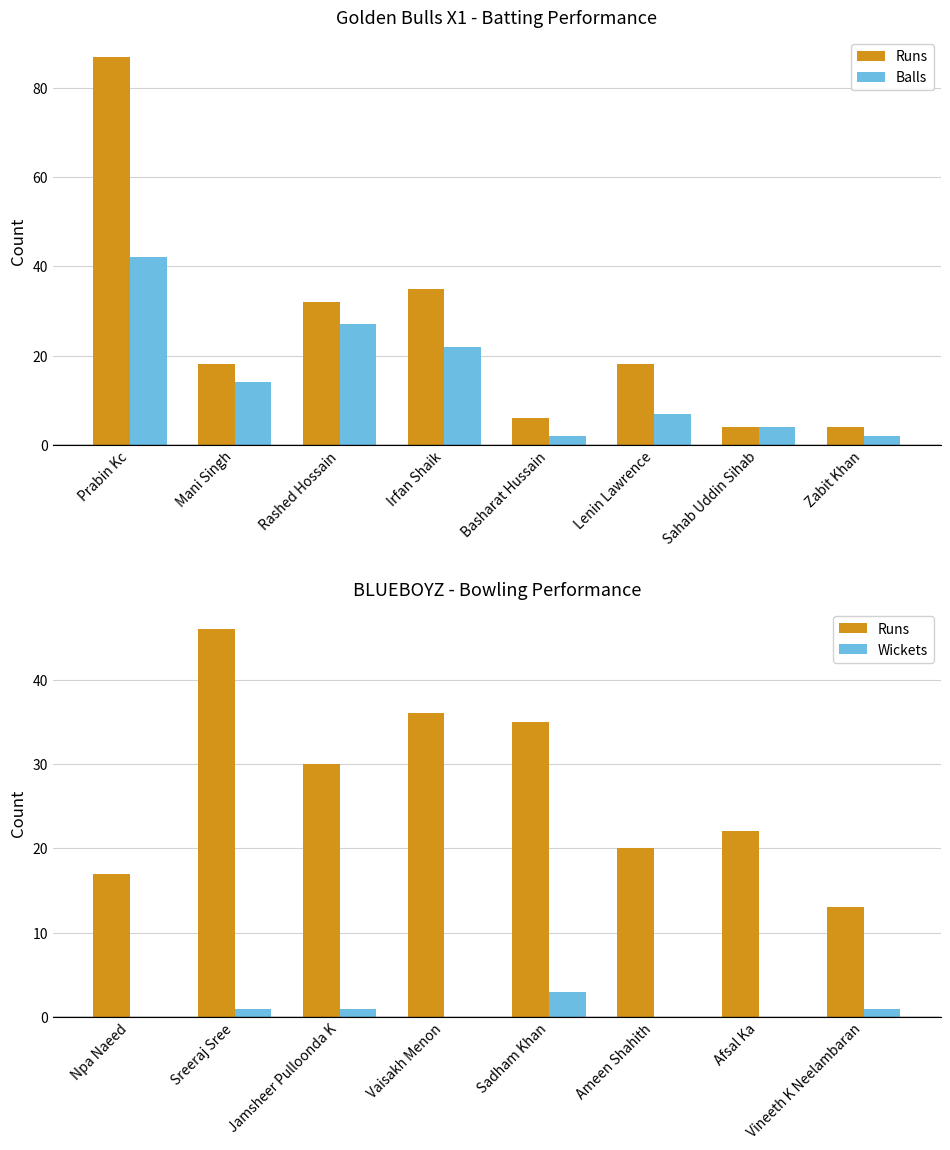

What value does the Runs series have at Vaisakh Menon, to the nearest 5?

35